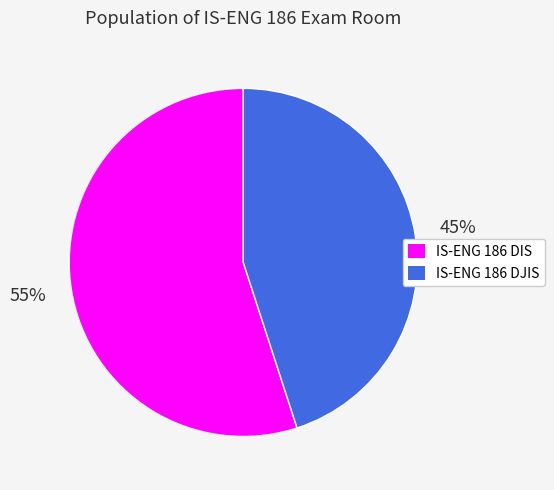

What is the majority slice?

IS-ENG 186 DIS